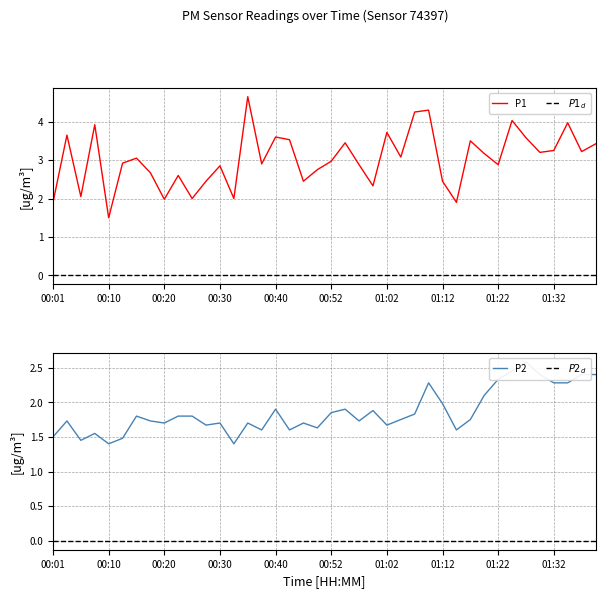

What are all the series names shown in the legend?

P1, $P1_d$, P2, $P2_d$